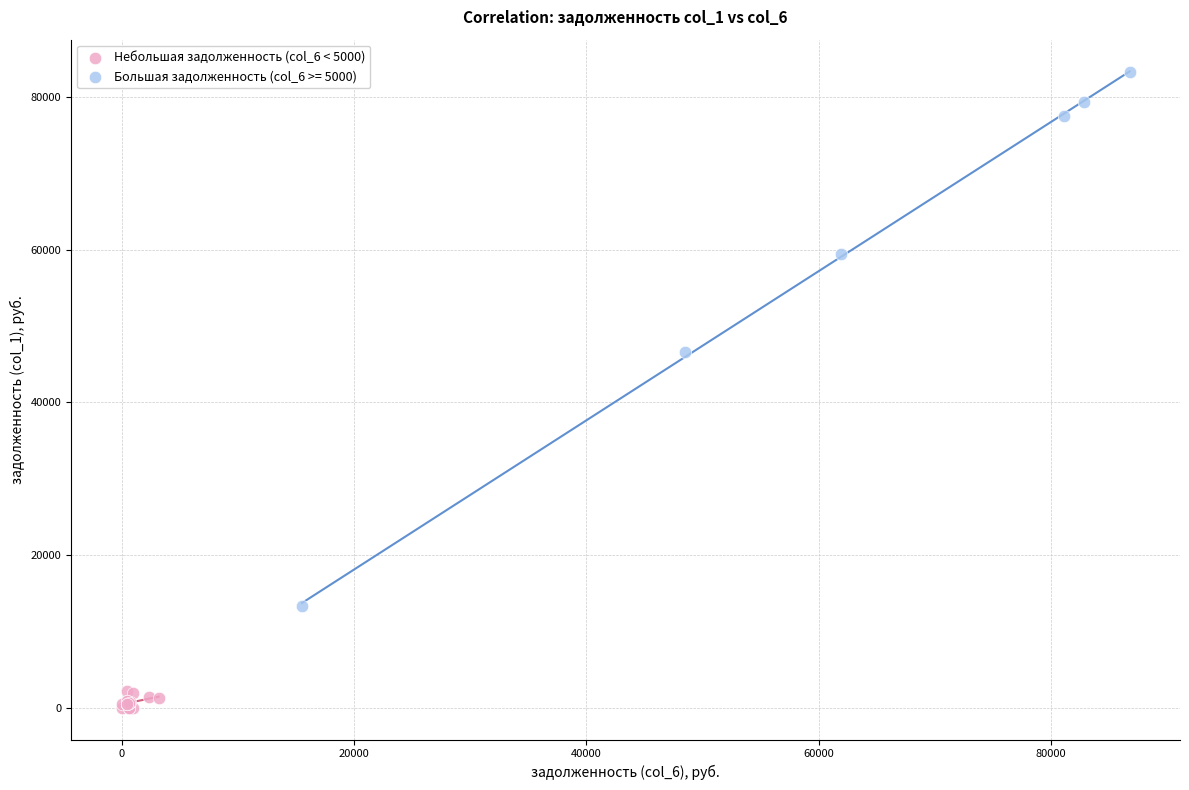

Which series has the largest Y range (max minus min)?

Большая задолженность (col_6 >= 5000)